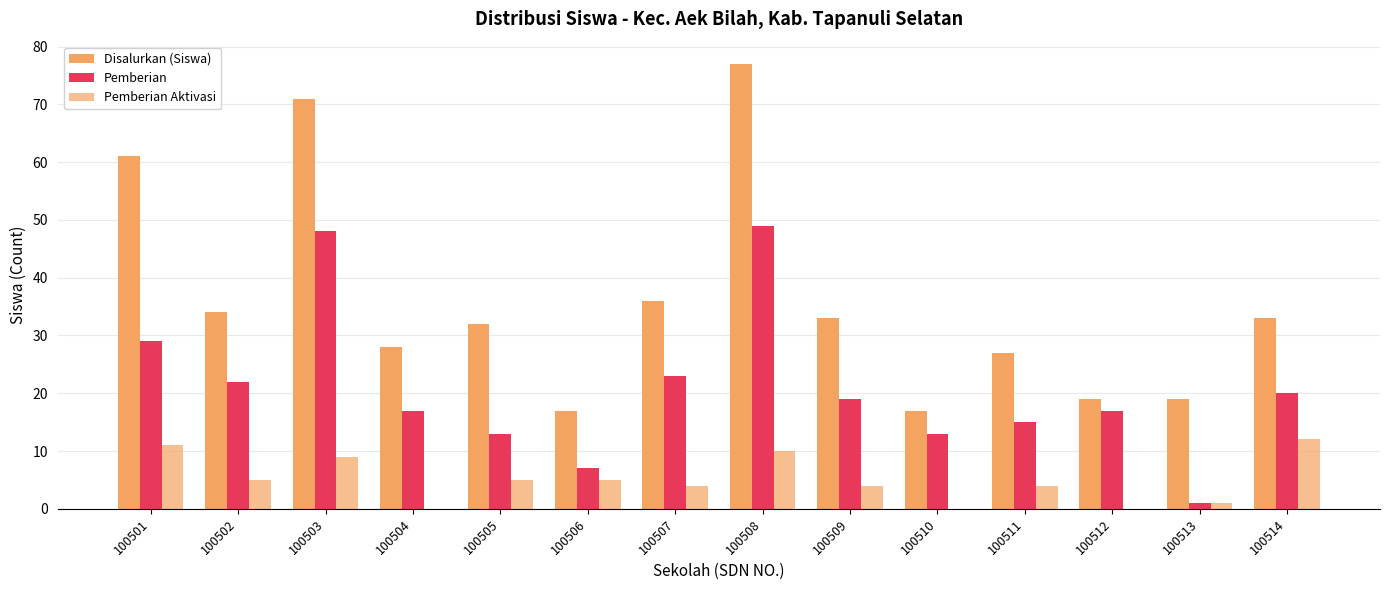

At how many categories does at least one series exceed 60?

3